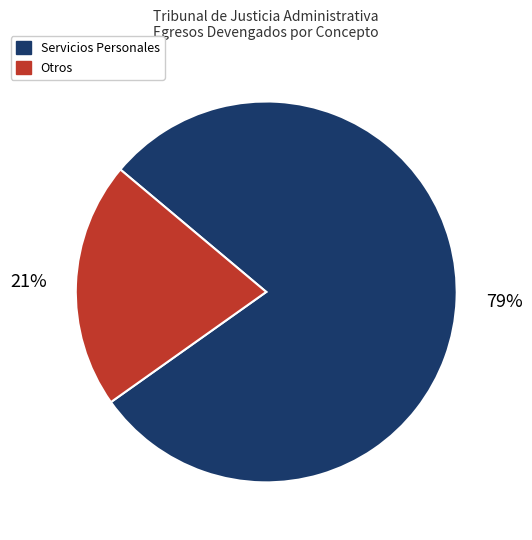

Is there a majority slice in this chart?

Yes